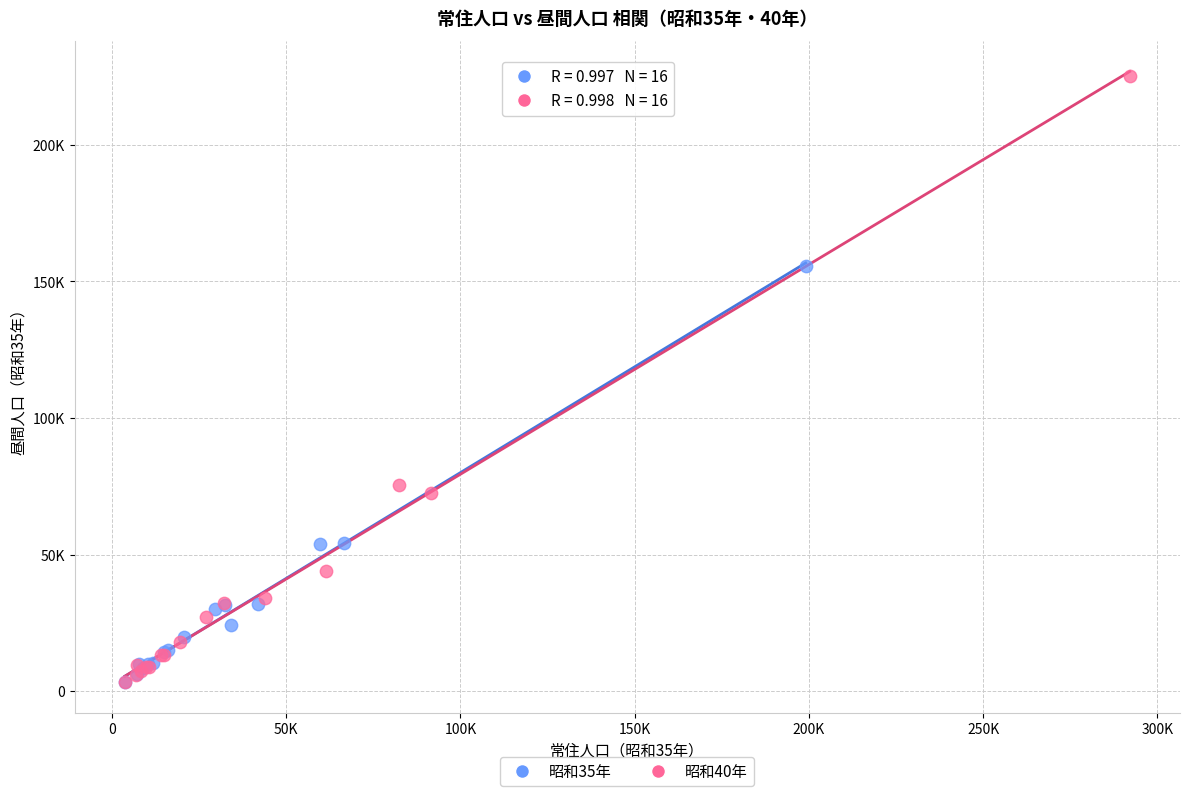

What are all the series names shown in the legend?

昭和35年, 昭和40年